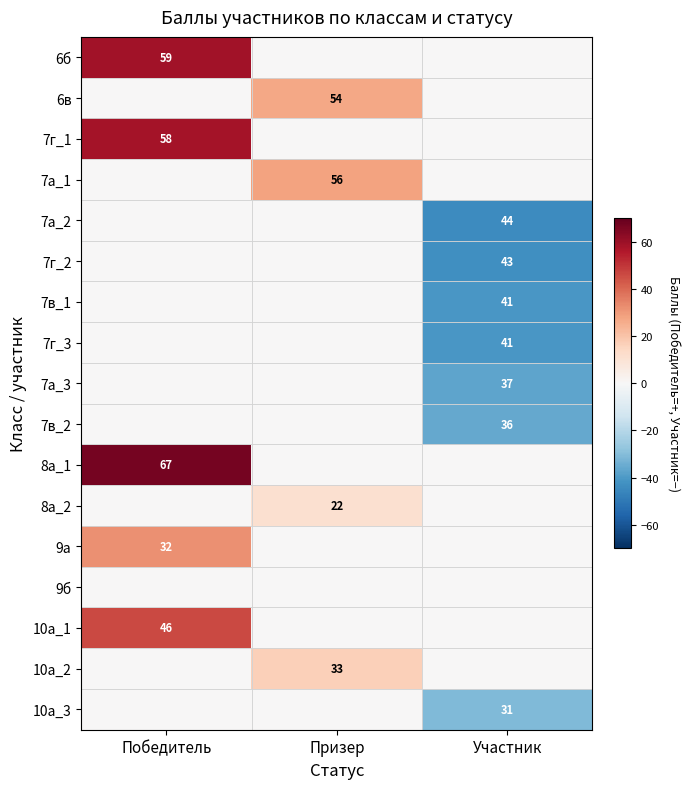

Is the value of 8а_2 at Призер greater than the value of 7г_3 at Участник?

No